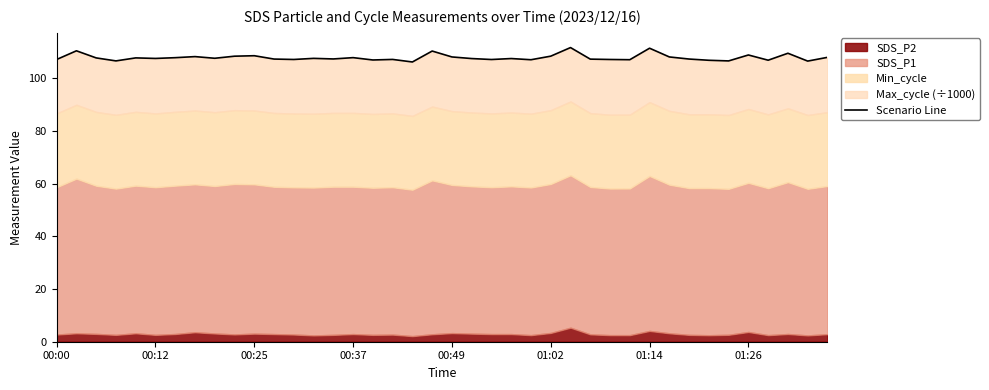

What is the difference between the values at 34 and 00:25?

1.1